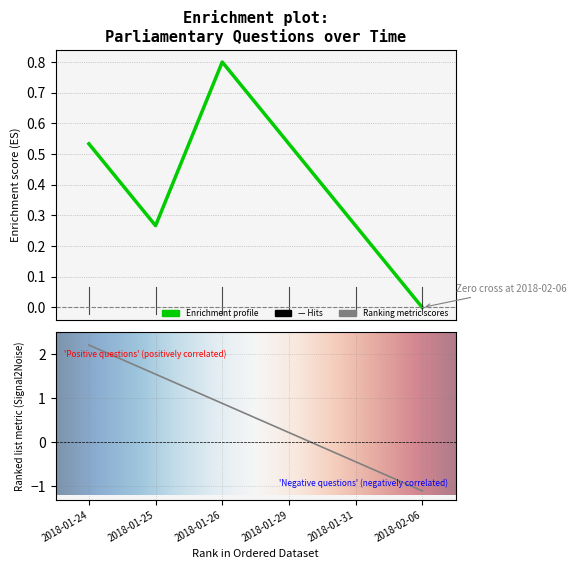

At which category does the chart reach its peak across all series?

2018-01-24